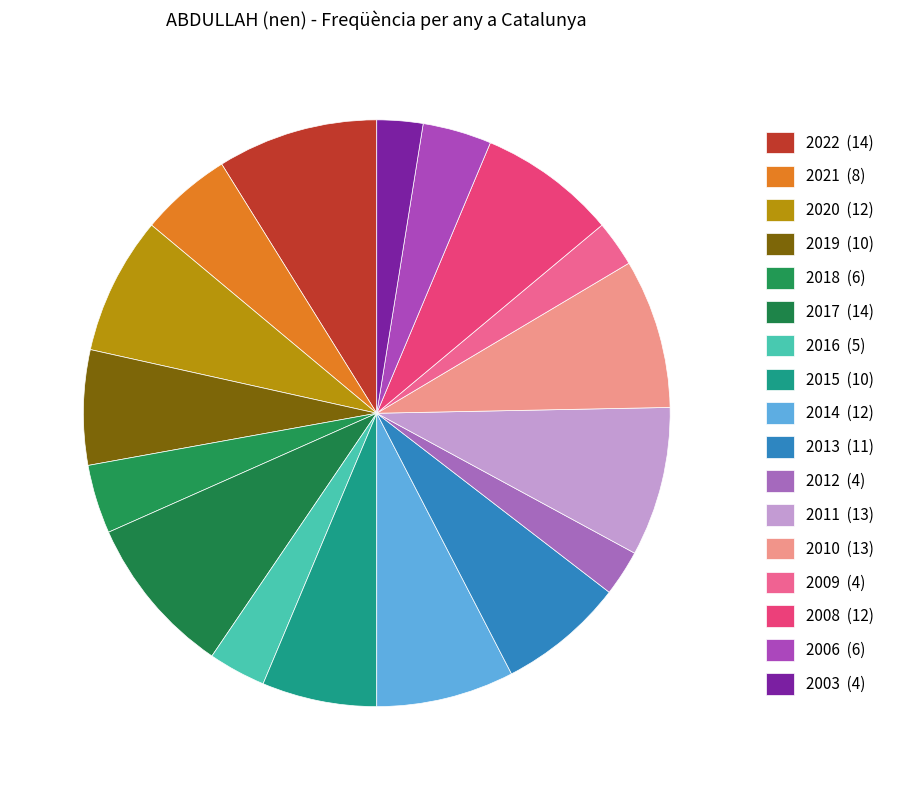

What is the change in value from 2019 to 2012?

-6